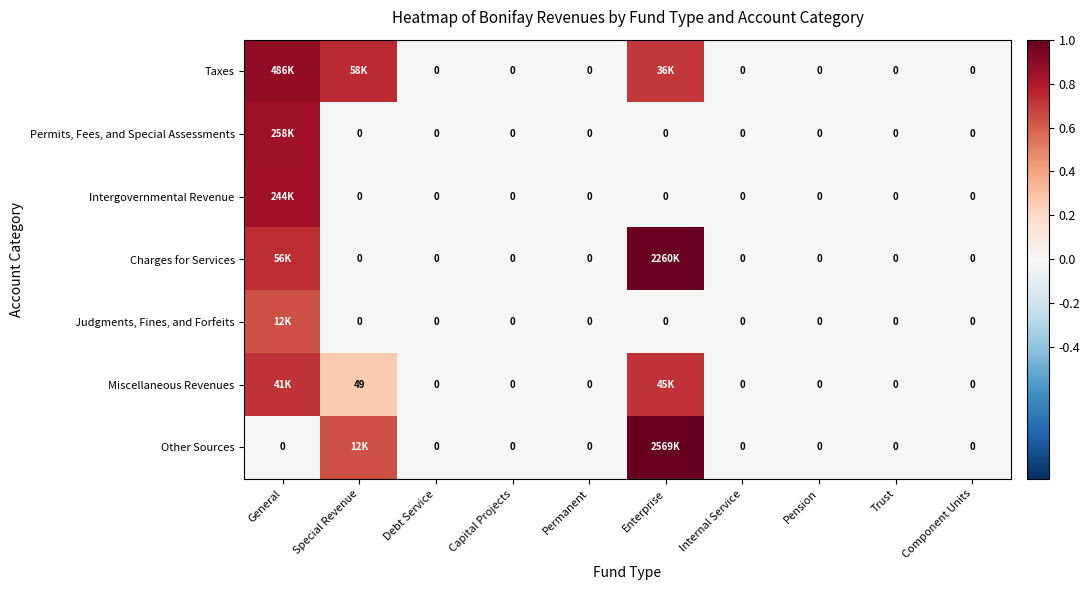

Which category has the lowest value in the Miscellaneous Revenues series?

Debt Service